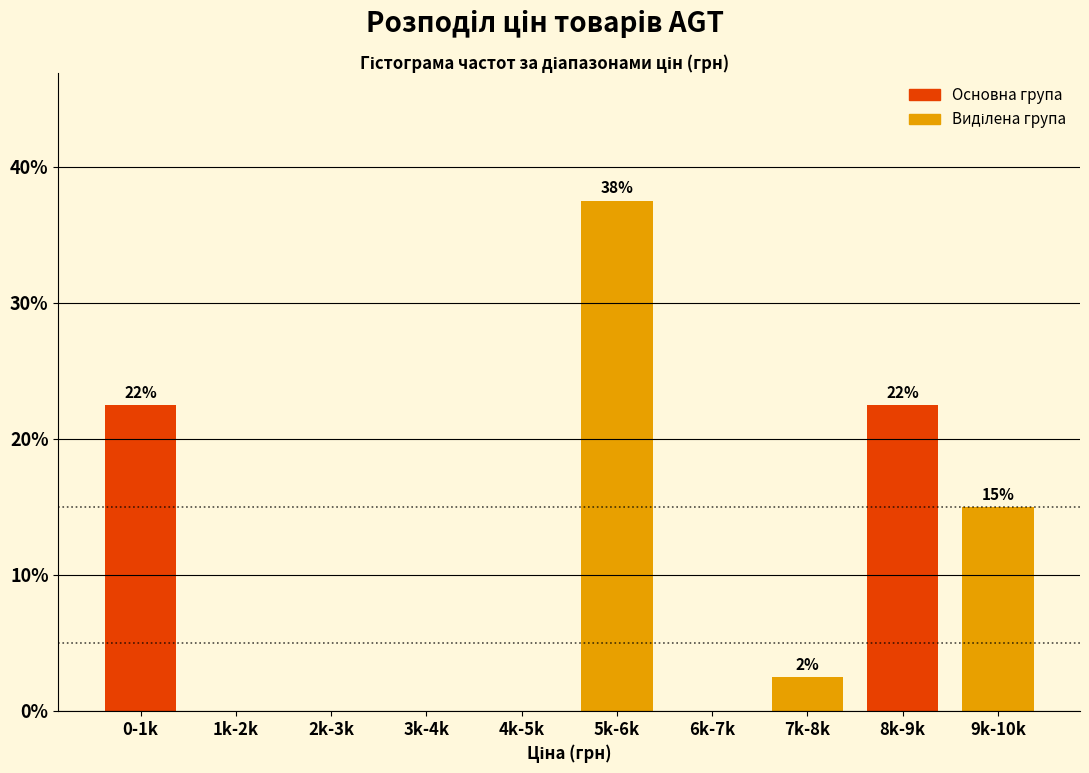

Are the bars horizontal?

No